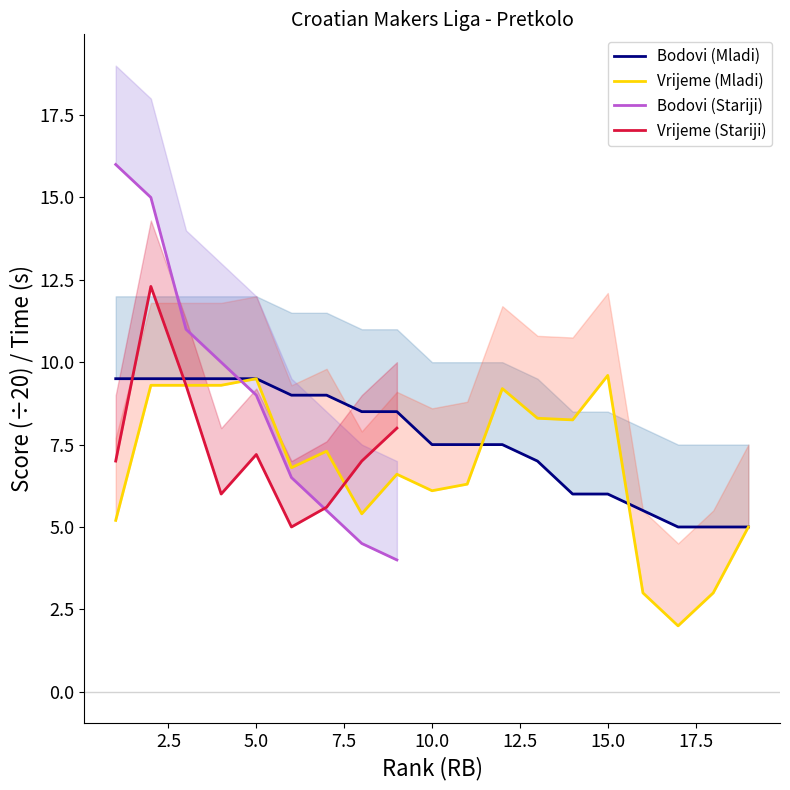

Which series has the largest total across all categories?

Bodovi (Mladi)